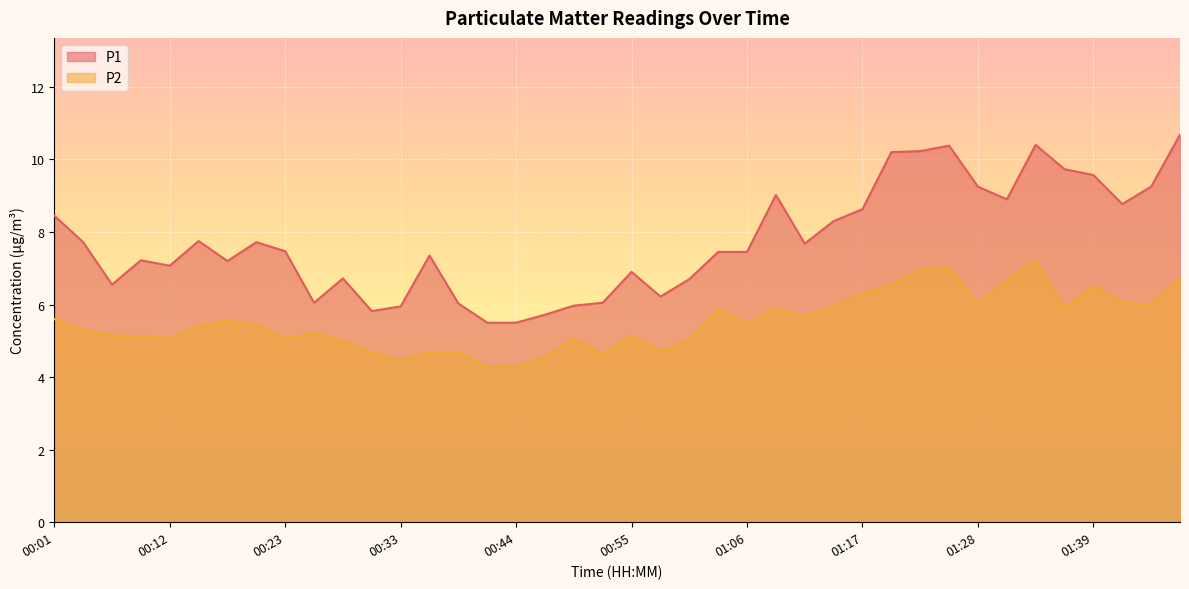

How many interior local peaks does the P1 series have?

9